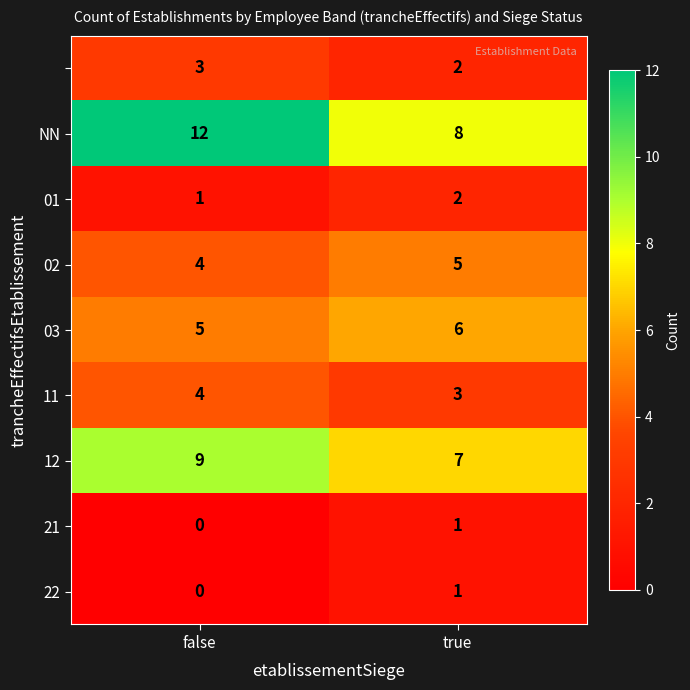

At which category does the chart reach its peak across all series?

false